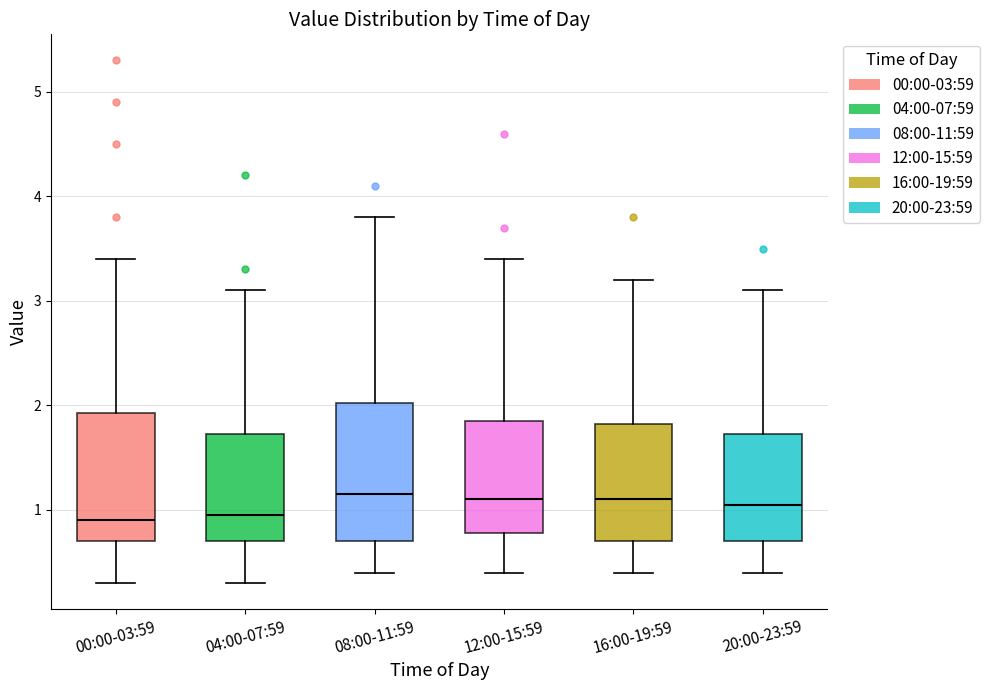

Comparing the boxes themselves (not the whiskers), which one is the tallest?

08:00-11:59